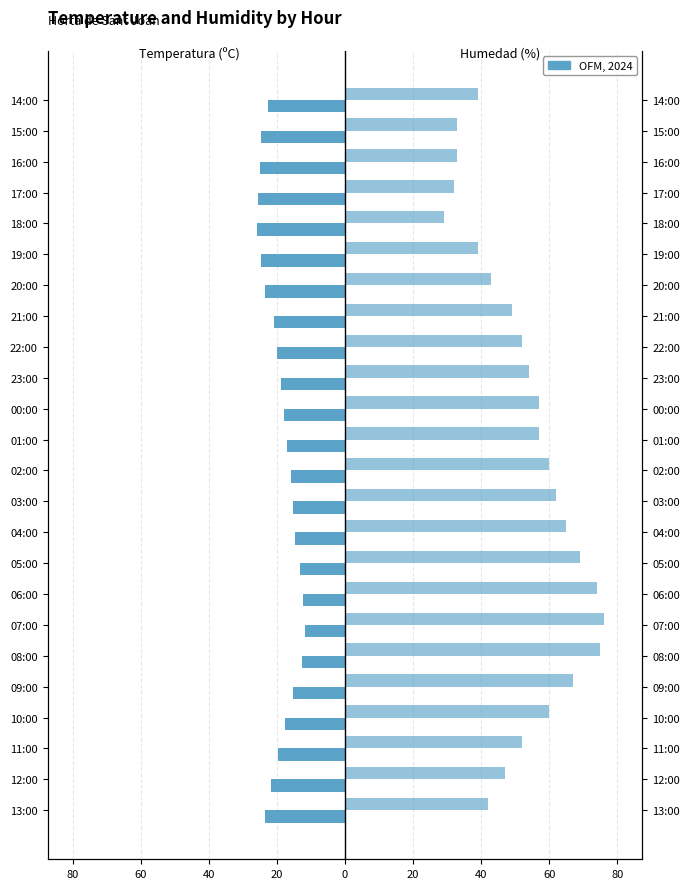

What is the value of the Temperatura (ºC) bar at the 16th from the left?

-19.9